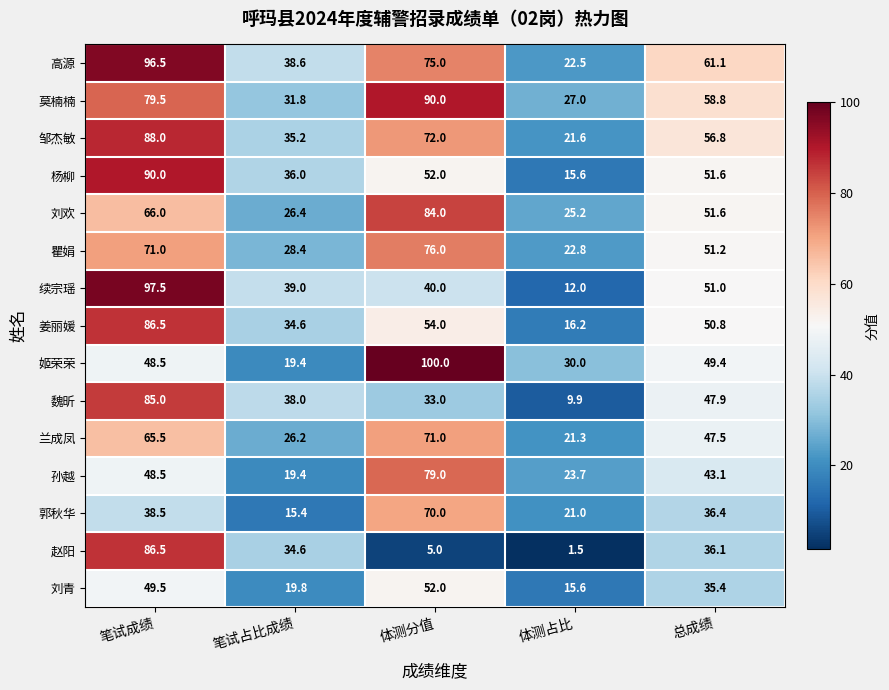

What is the minimum value shown in the chart?

1.5